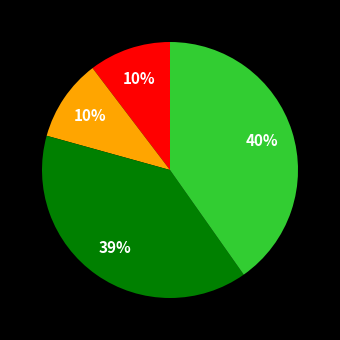

How many segments does this pie chart have?

4